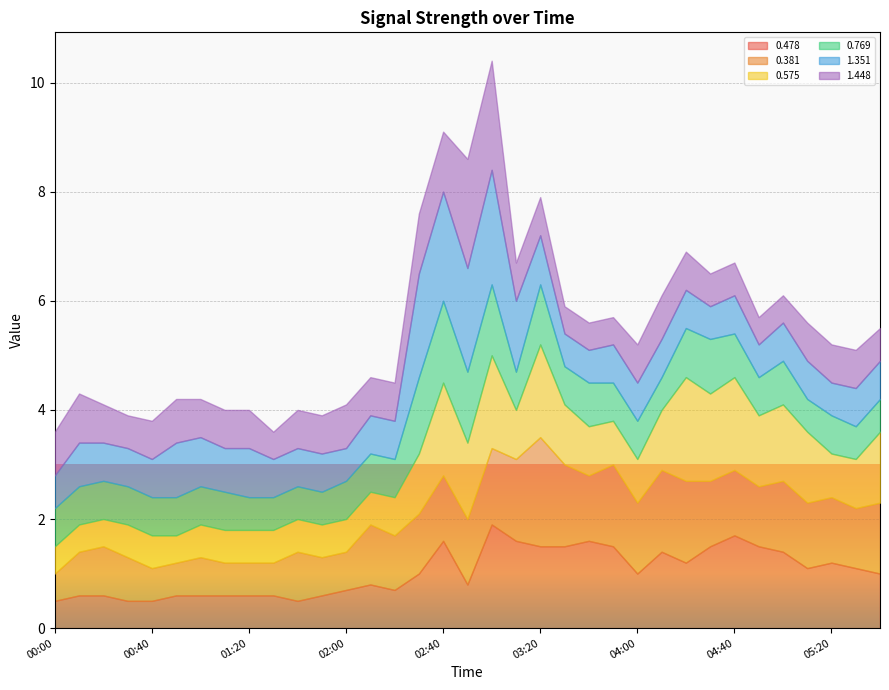

At which label does 0.769 reach its minimum?

01:20